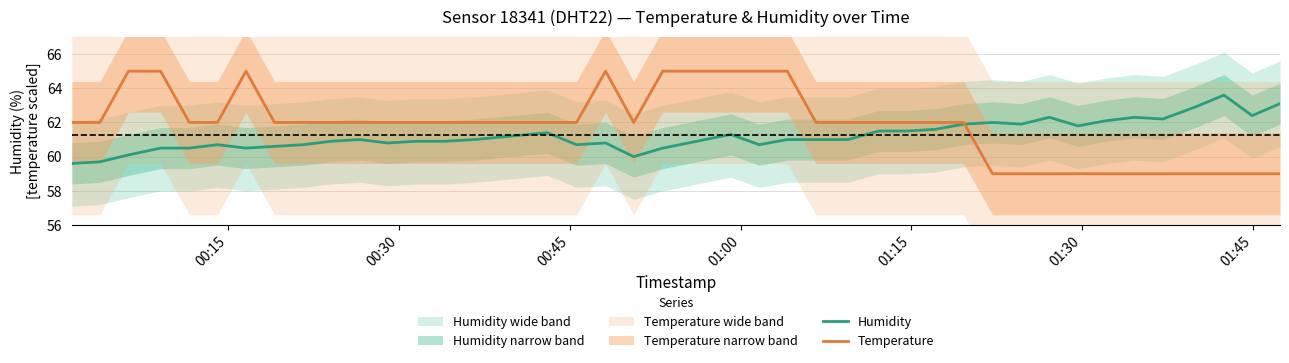

Count the temperature values in the range 59 to 61.

11